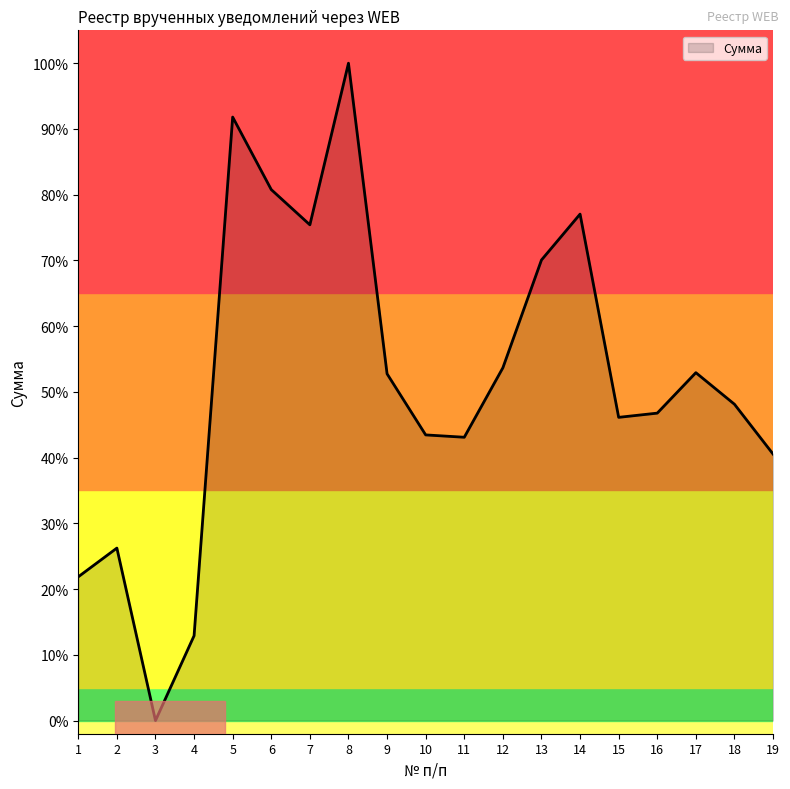

What is the value of the 17th point from the left?

0.5